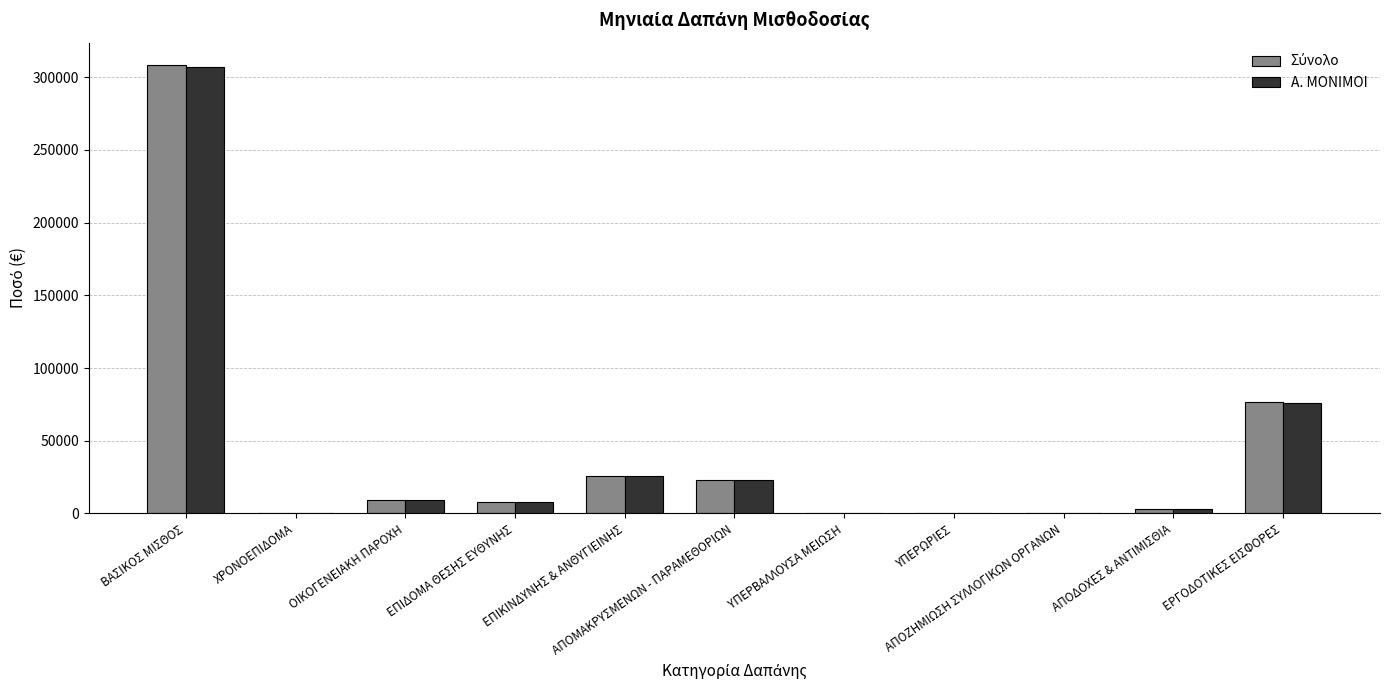

What is the highest value of the Α. ΜΟΝΙΜΟΙ series?

306672.2